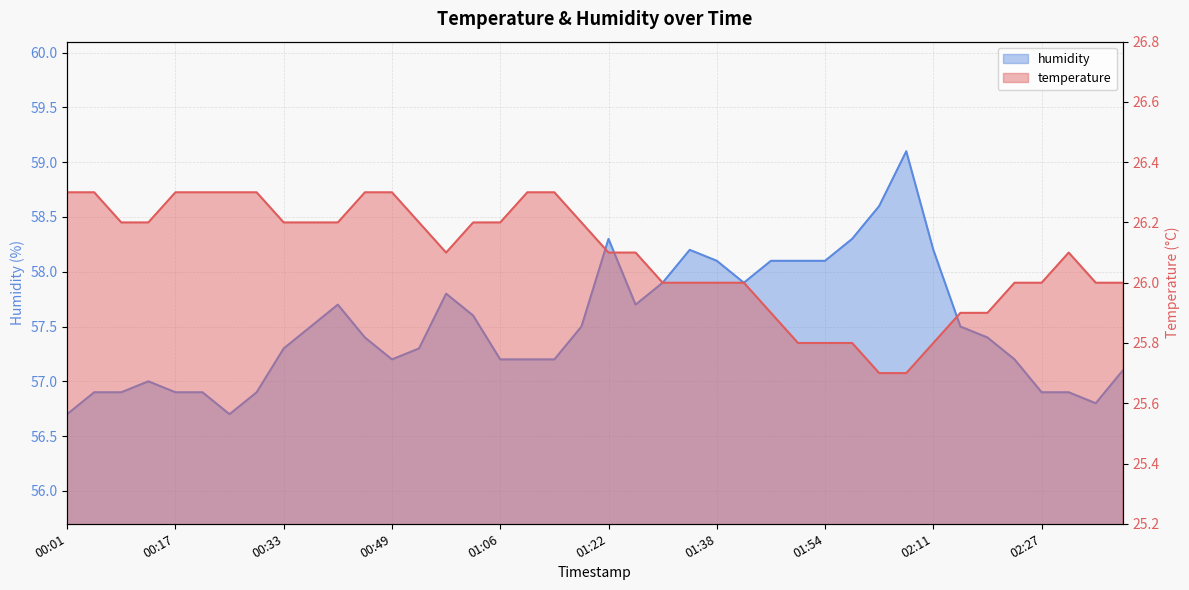

The value of humidity at 00:49 is 25.7. True or false?

False